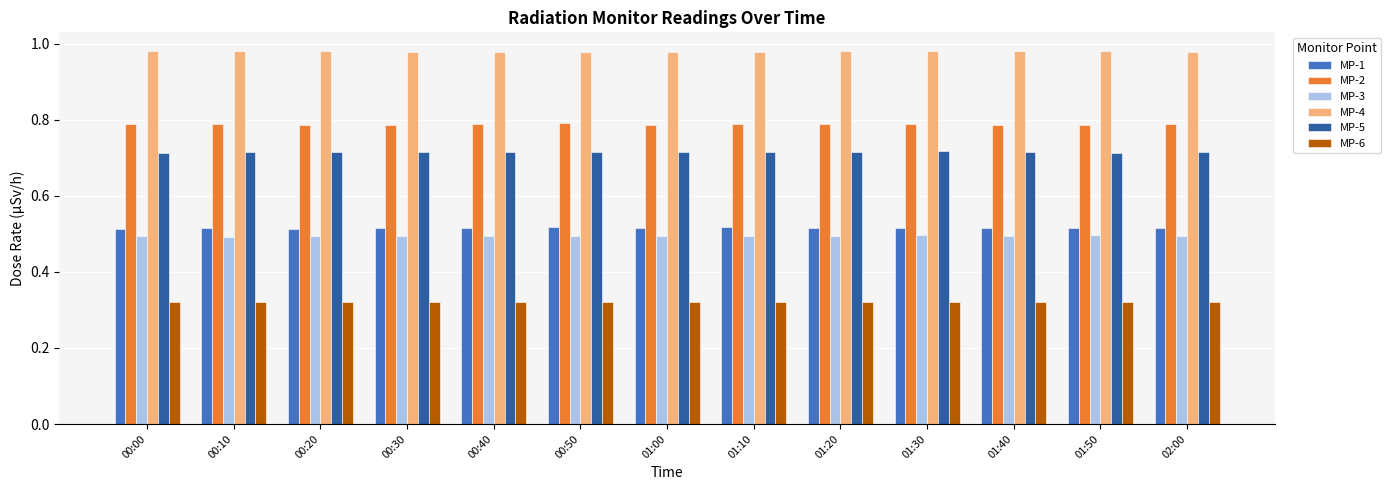

Count the MP-3 values in the range 0 to 1.

13